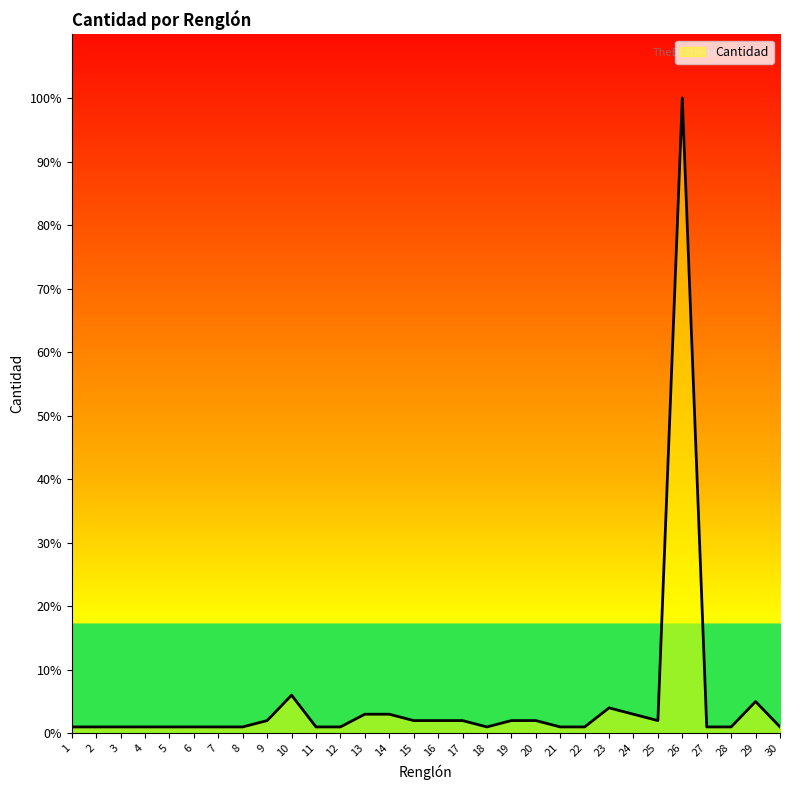

Reading right to left, what are all the values shown in this chart?

30=1	29=5	28=1	27=1	26=100	25=2	24=3	23=4	22=1	21=1	20=2	19=2	18=1	17=2	16=2	15=2	14=3	13=3	12=1	11=1	10=6	9=2	8=1	7=1	6=1	5=1	4=1	3=1	2=1	1=1